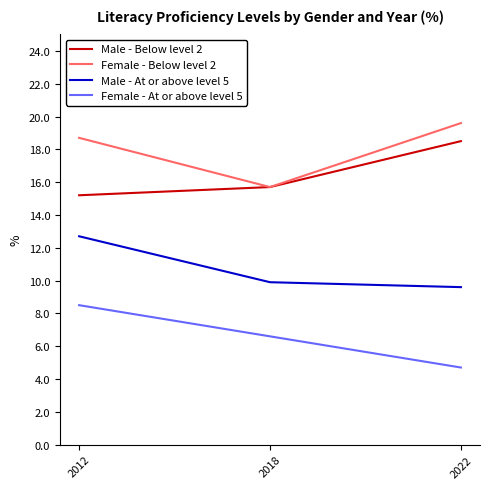

What is the difference between the maximum and minimum values in the Female - At or above level 5 series?

3.8